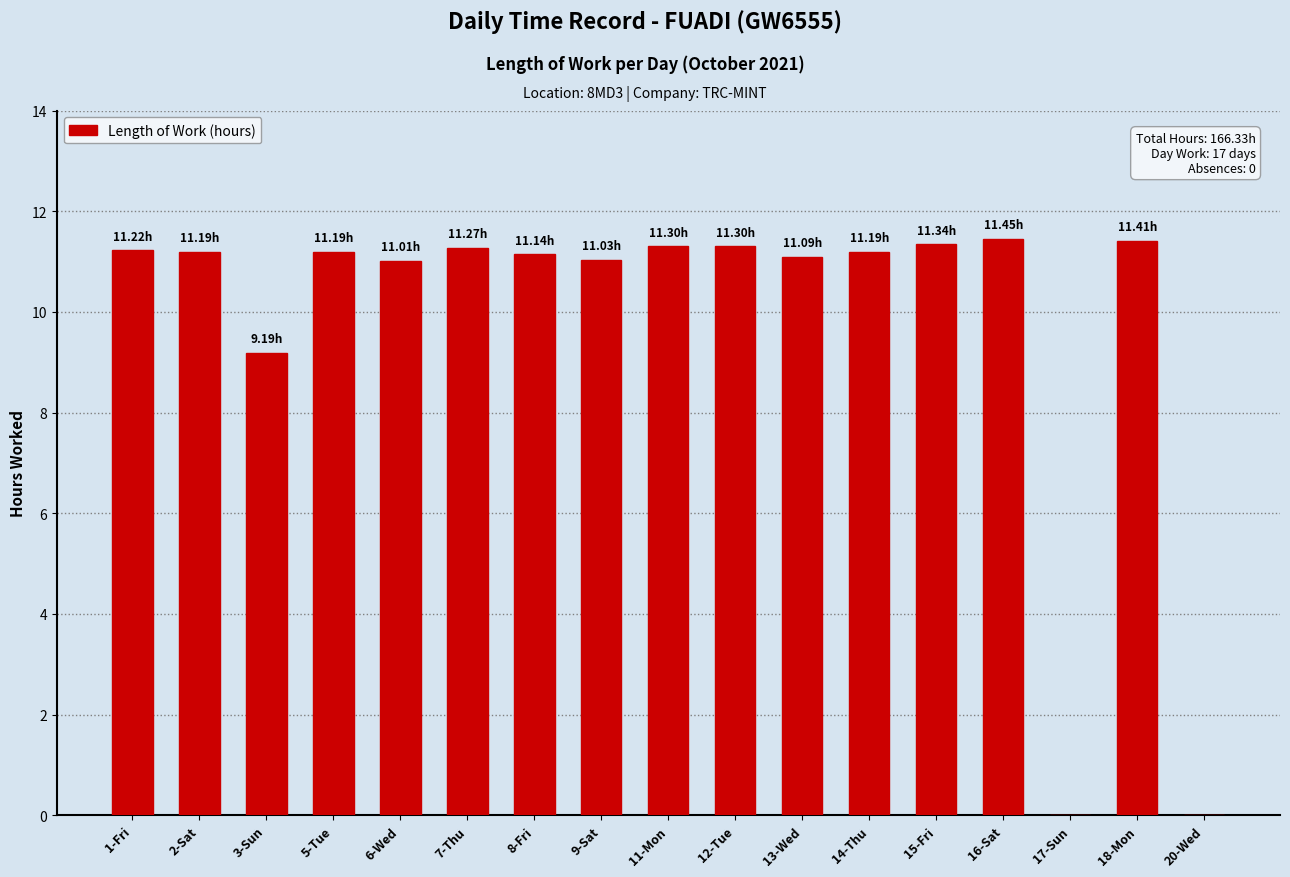

What is the change in value from 3-Sun to 14-Thu?

+2.0